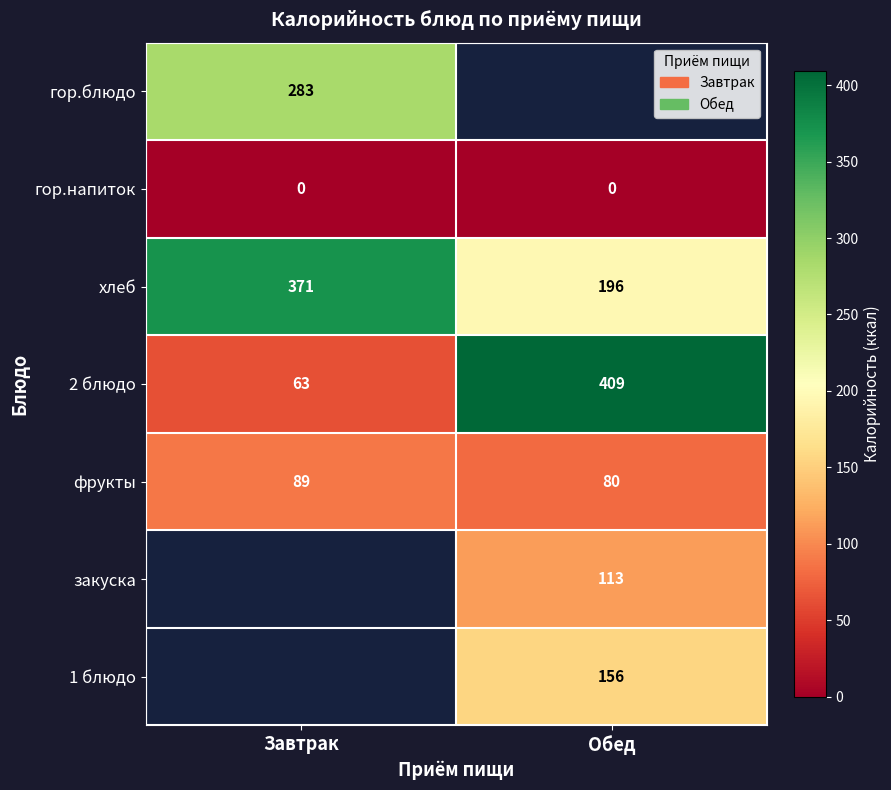

Which label corresponds to the smallest value in the chart?

Завтрак